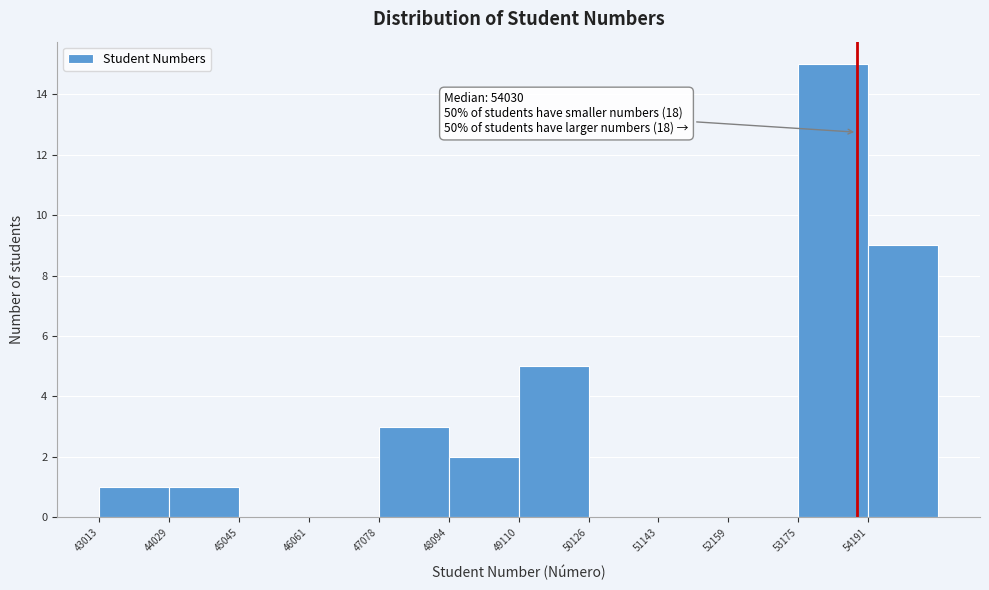

Which range on the x-axis has the tallest bar?

53200 to 54200